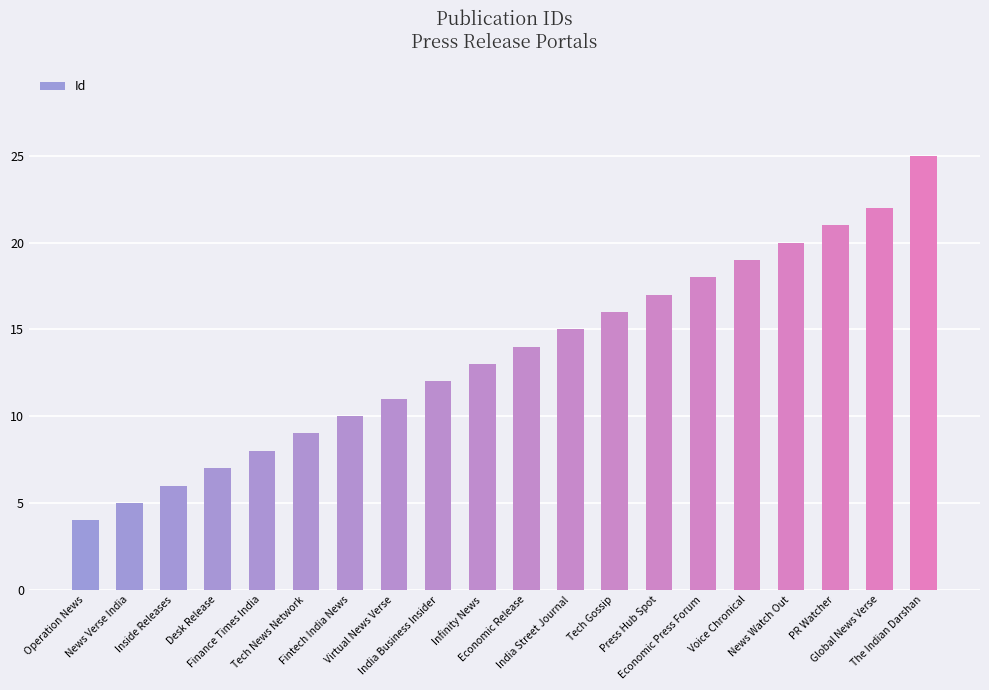

Does the chart contain any negative values?

No